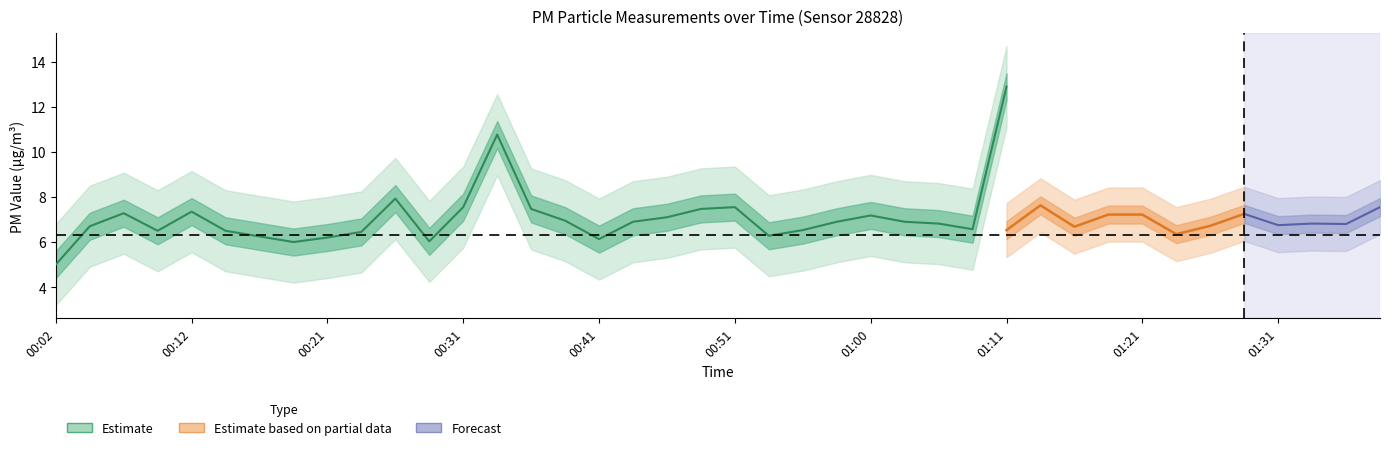

What position from the right is 00:48?

21